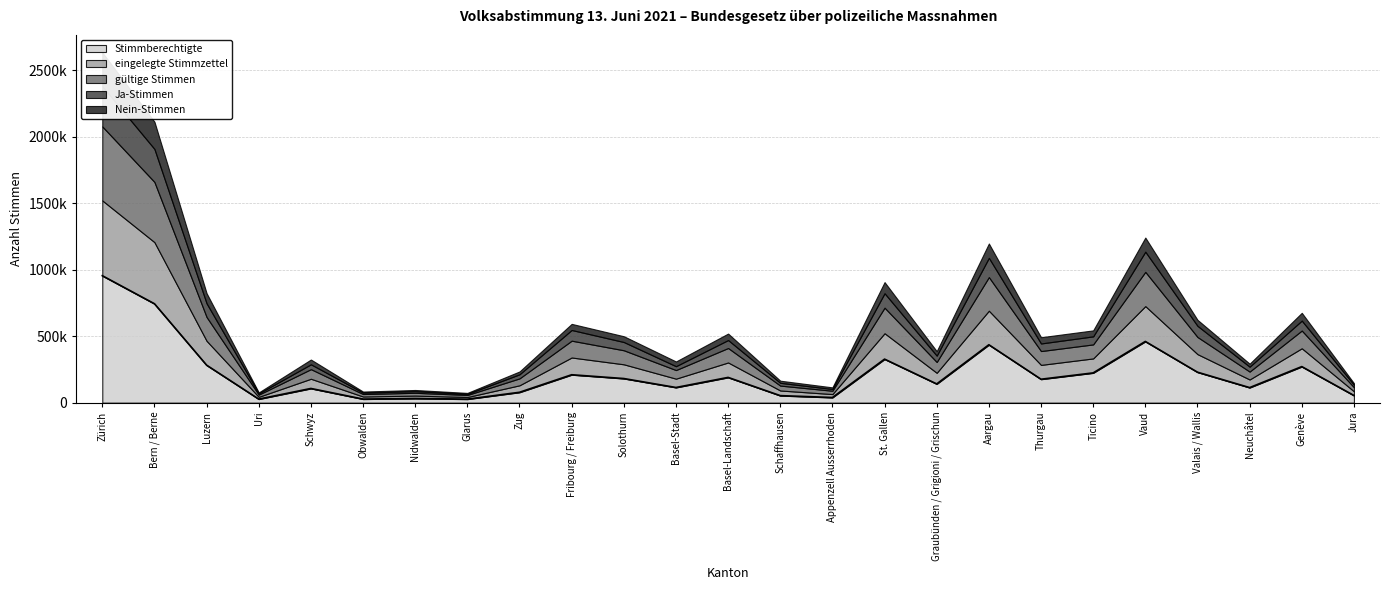

Is the value of eingelegte Stimmzettel at Graubünden / Grigioni / Grischun greater than the value of Ja-Stimmen at Schaffhausen?

Yes